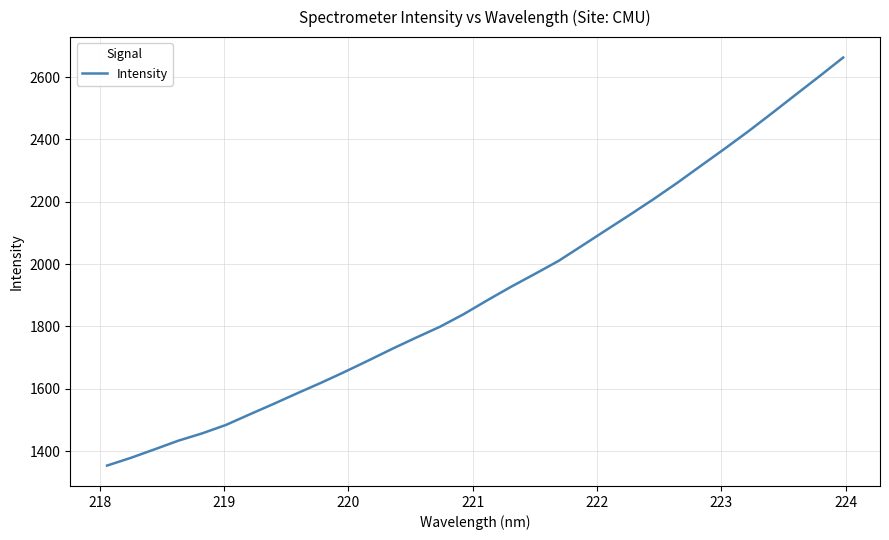

What is the maximum value shown in the chart?

2662.5